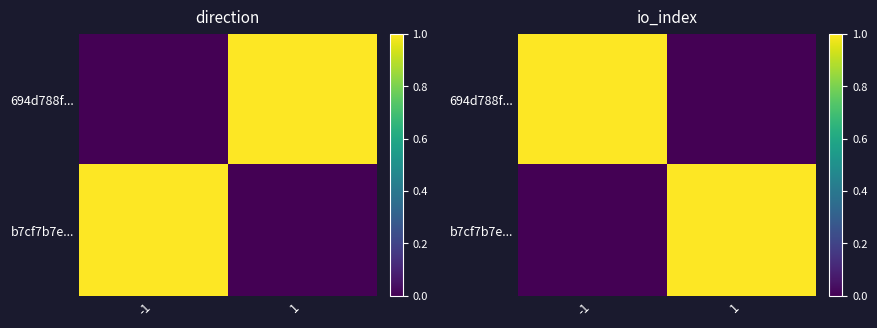

Which category has the highest value in the b7cf7b7e... series?

1